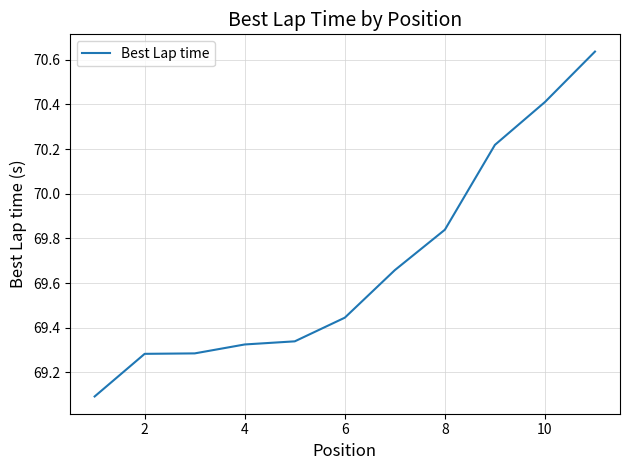

What is the minimum value shown in the chart?

69.1